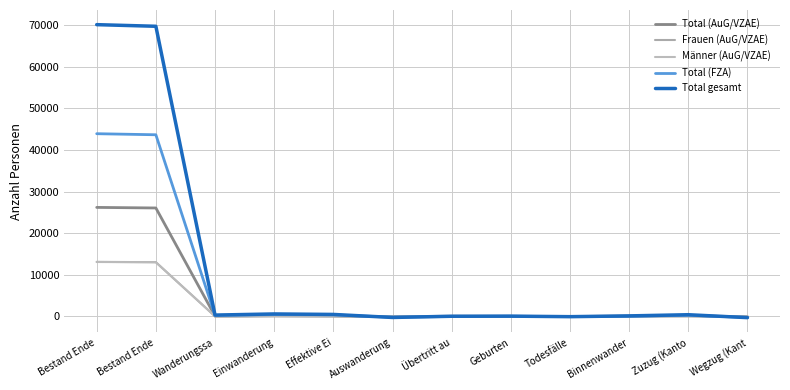

Reading left to right, list all the values displayed in this chart.

Total (AuG/VZAE): 26189	26052	82	159	102	-57	52	26	-16	87	145	-58
Frauen (AuG/VZAE): 13109	13035	36	71	45	-26	22	10	-3	56	81	-25
Männer (AuG/VZAE): 13080	13017	46	88	57	-31	30	16	-13	31	64	-33
Total (FZA): 43886	43632	252	447	385	-183	0	52	-35	50	275	-225
Total gesamt: 70075	69684	334	606	487	-240	52	78	-51	137	420	-283